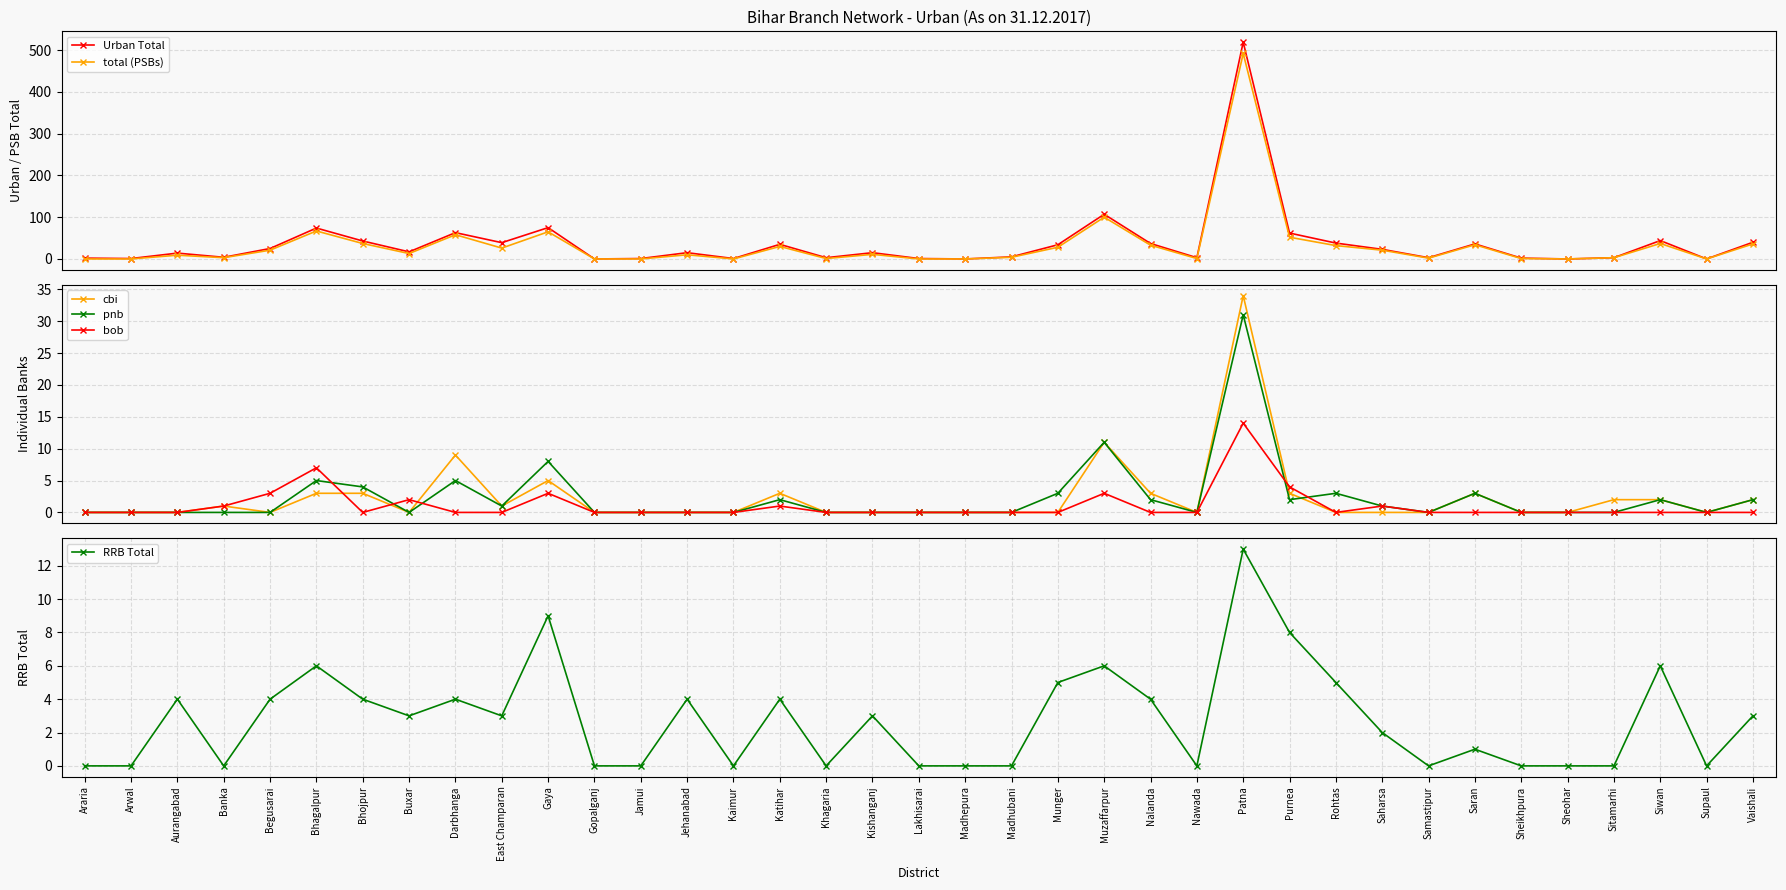

How many lines are shown in the chart?

6